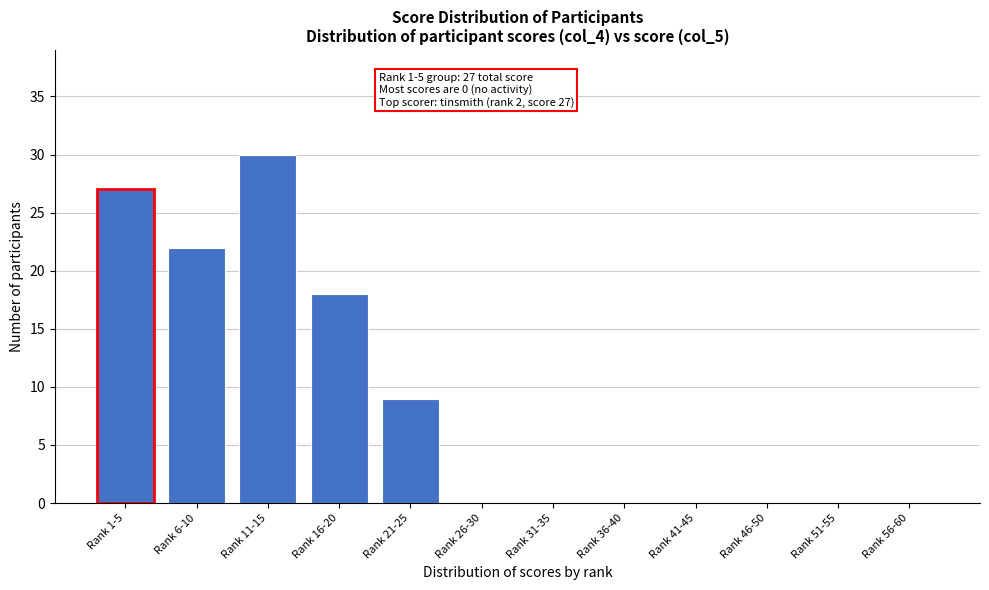

Reading left to right, extract all data points from this chart.

Rank 1-5=27	Rank 6-10=22	Rank 11-15=30	Rank 16-20=18	Rank 21-25=9	Rank 26-30=0	Rank 31-35=0	Rank 36-40=0	Rank 41-45=0	Rank 46-50=0	Rank 51-55=0	Rank 56-60=0